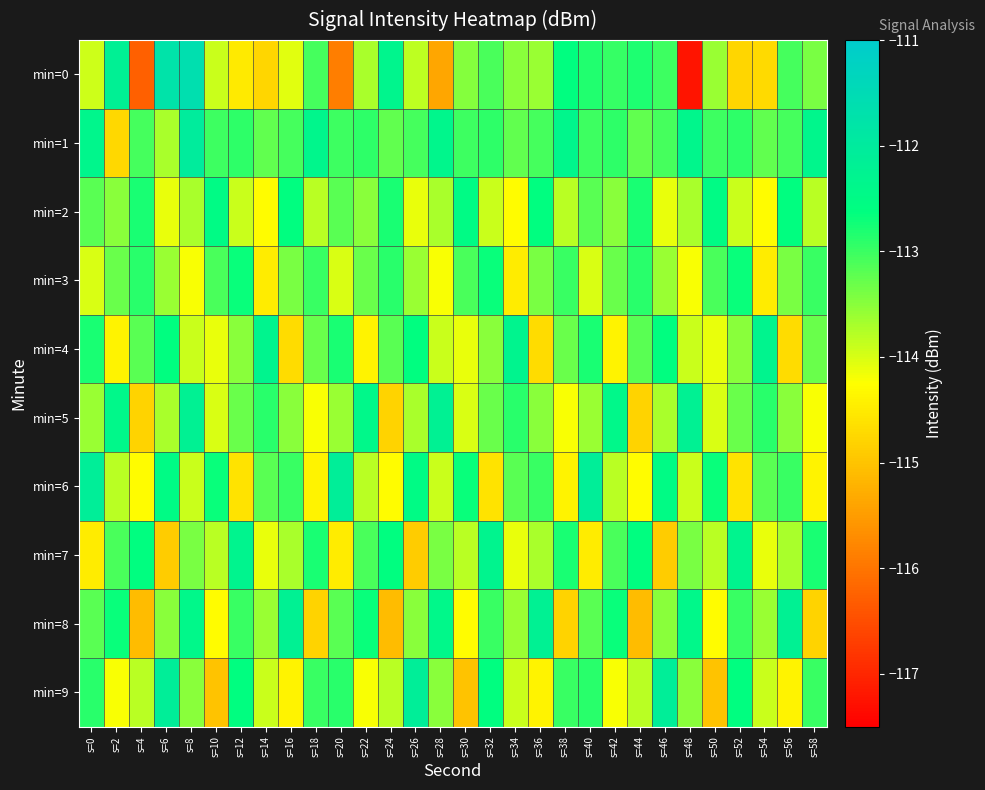

Between s=52 and s=40, which is larger?

s=40